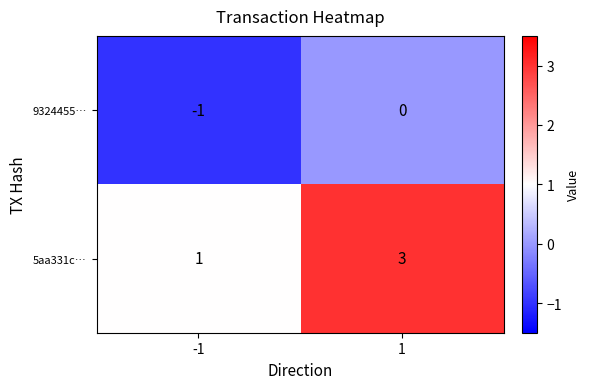

Which category has the lowest value across all series?

-1